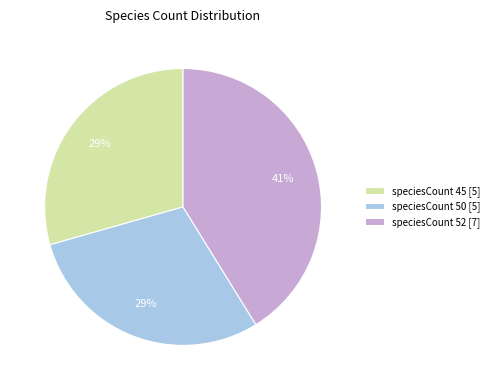

To the nearest percent, what portion does speciesCount 45 [5] represent?

29%